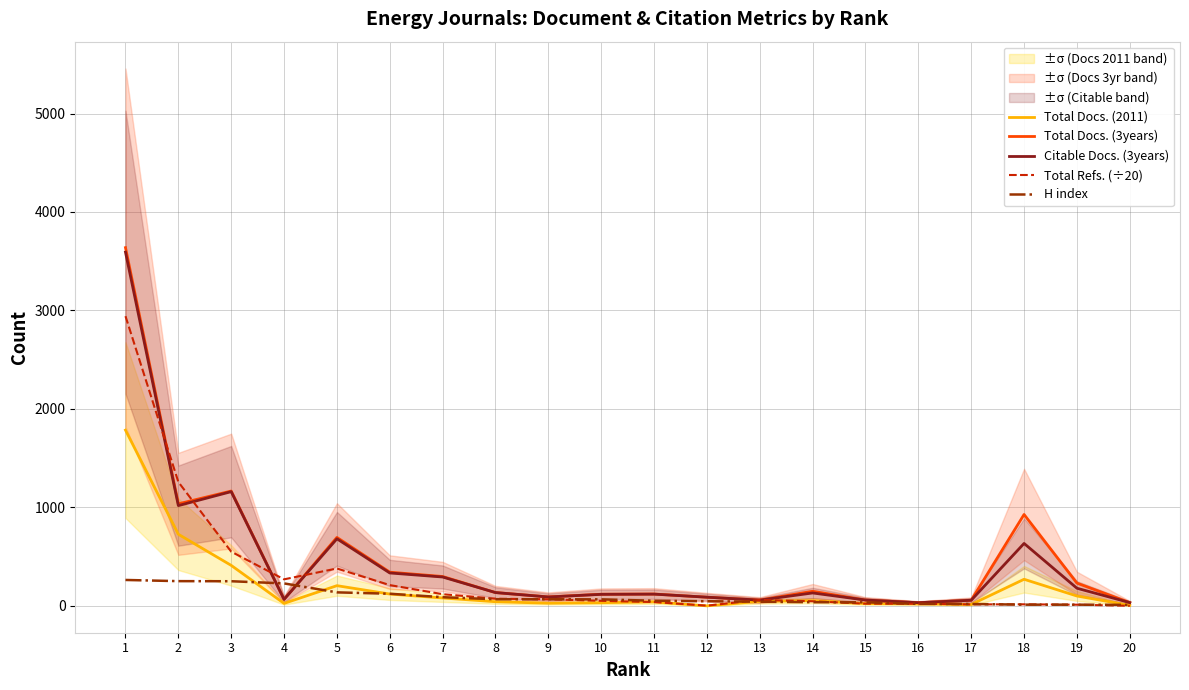

What is the difference between the highest and lowest values at 14?

111.0